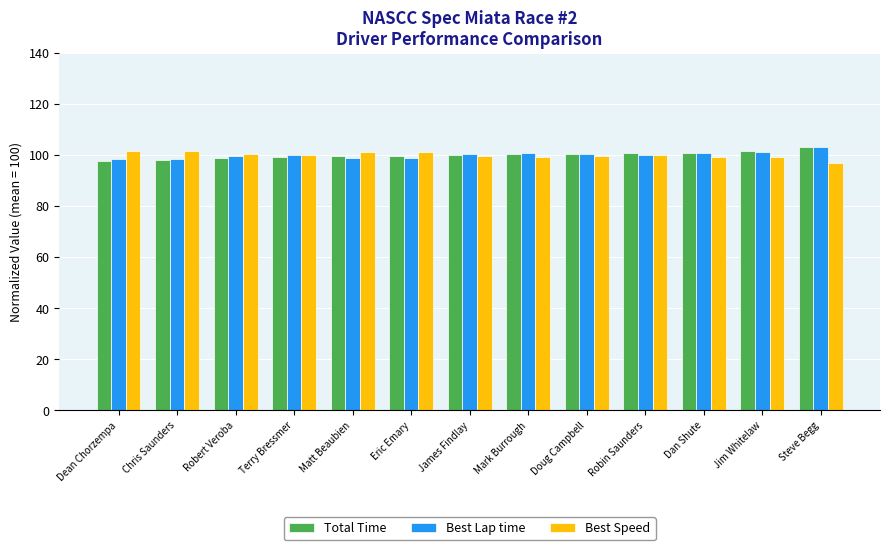

How many categories are shown in the chart?

13